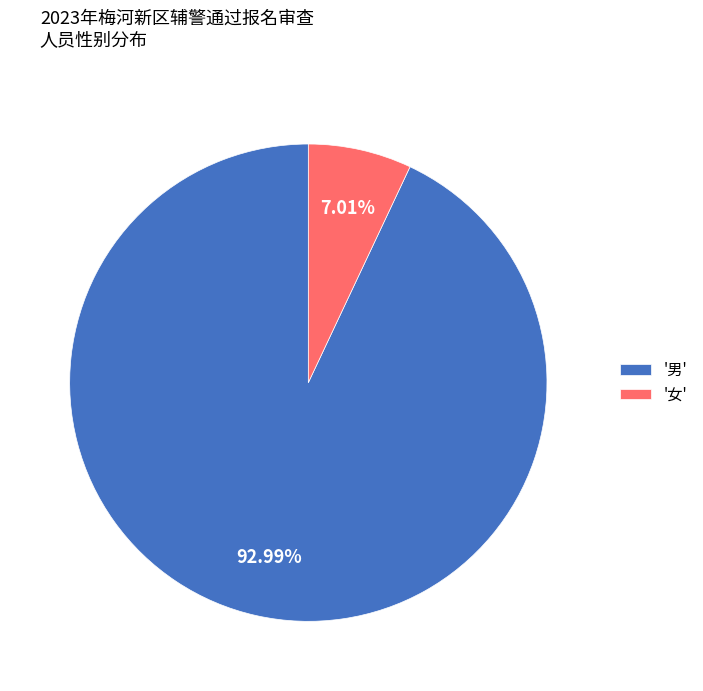

Which category accounts for the majority?

'男'